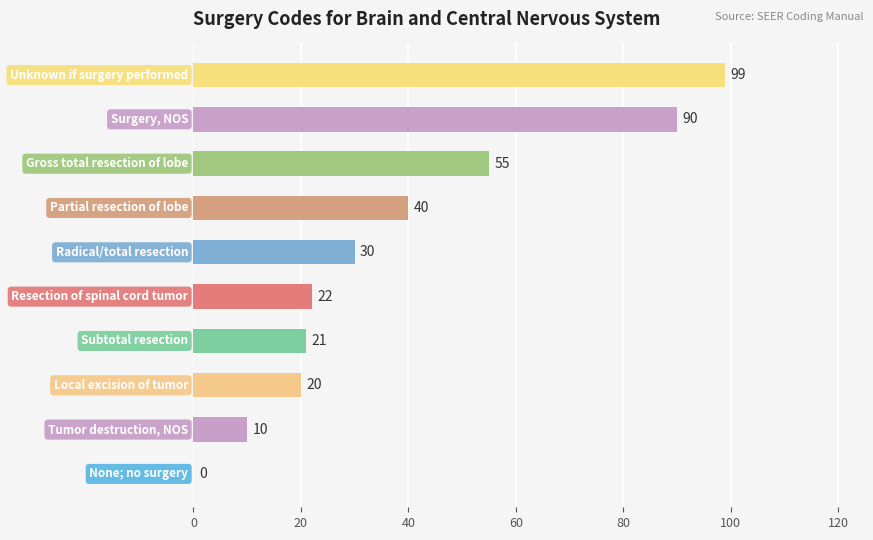

What is the greatest value displayed?

99